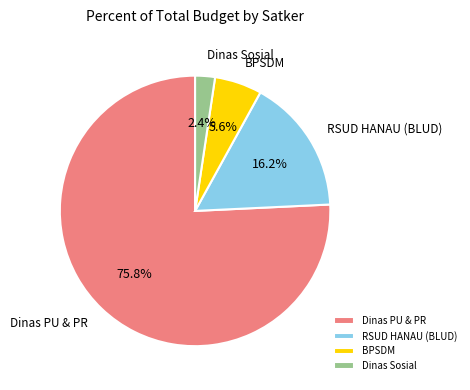

Is there a majority slice in this chart?

Yes